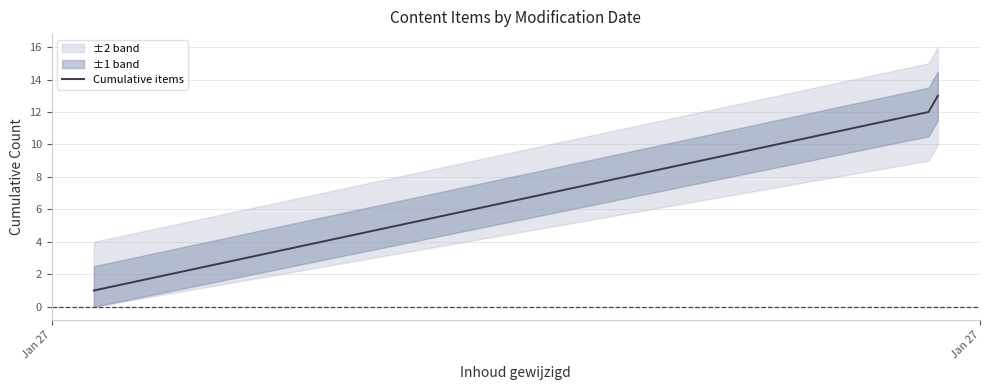

What is the maximum value shown in the chart?

13